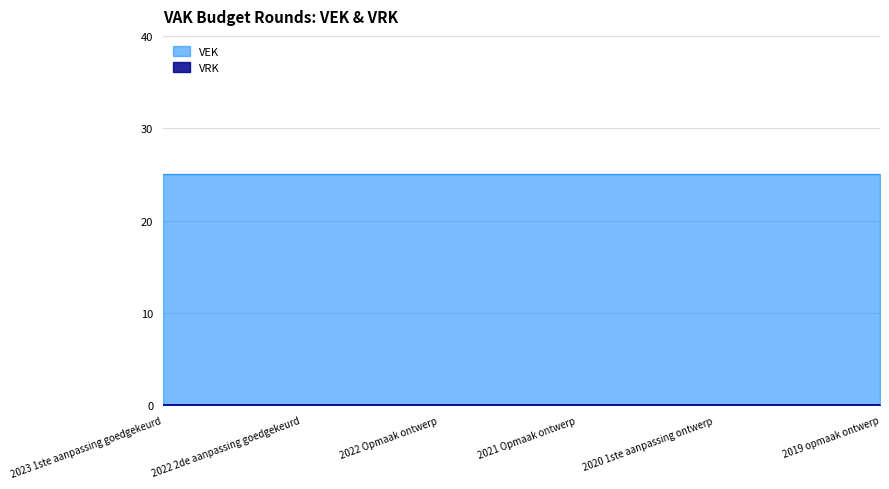

The value of VEK at 2022 Opmaak ontwerp is 11. True or false?

False